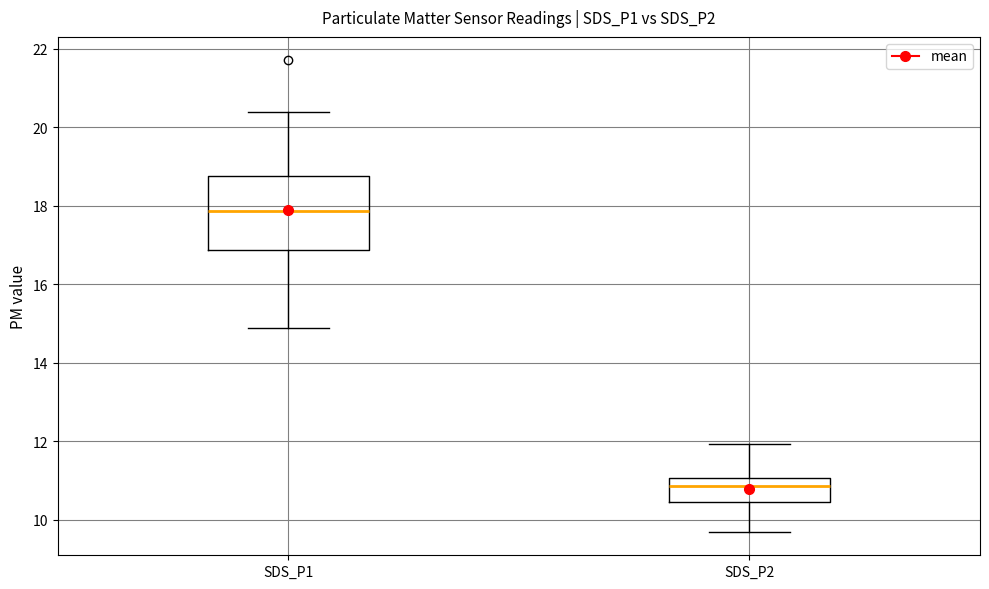

Reading left to right, read every box against the y-axis: the position of its median line, the range the box covers, and the ends of its whiskers. The values are not printed on the chart, so give them approximately, as read against the axis.

SDS_P1: median 17.8, box 16.8 to 18.8, whiskers 15.0 to 20.4
SDS_P2: median 10.8, box 10.4 to 11.0, whiskers 9.8 to 12.0